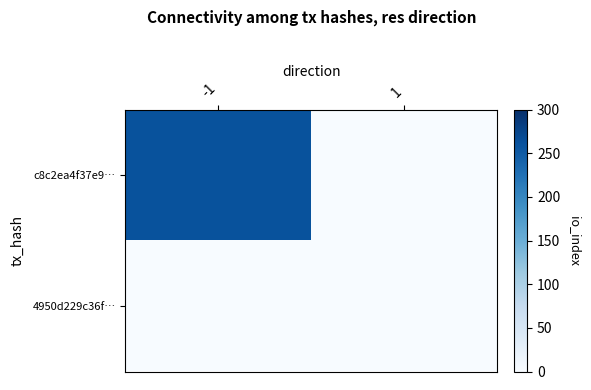

Which has a higher value, 1 or -1?

-1